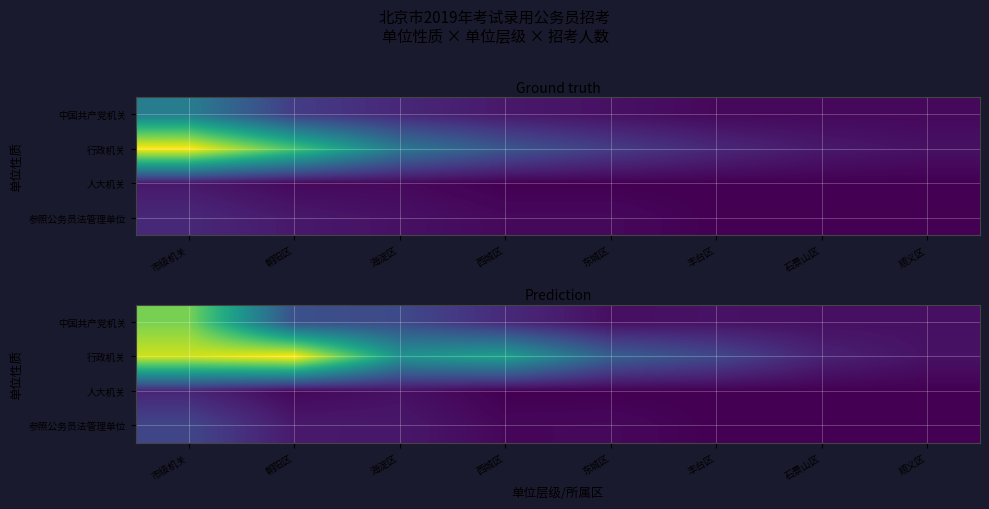

Which label corresponds to the largest value in the chart?

朝阳区